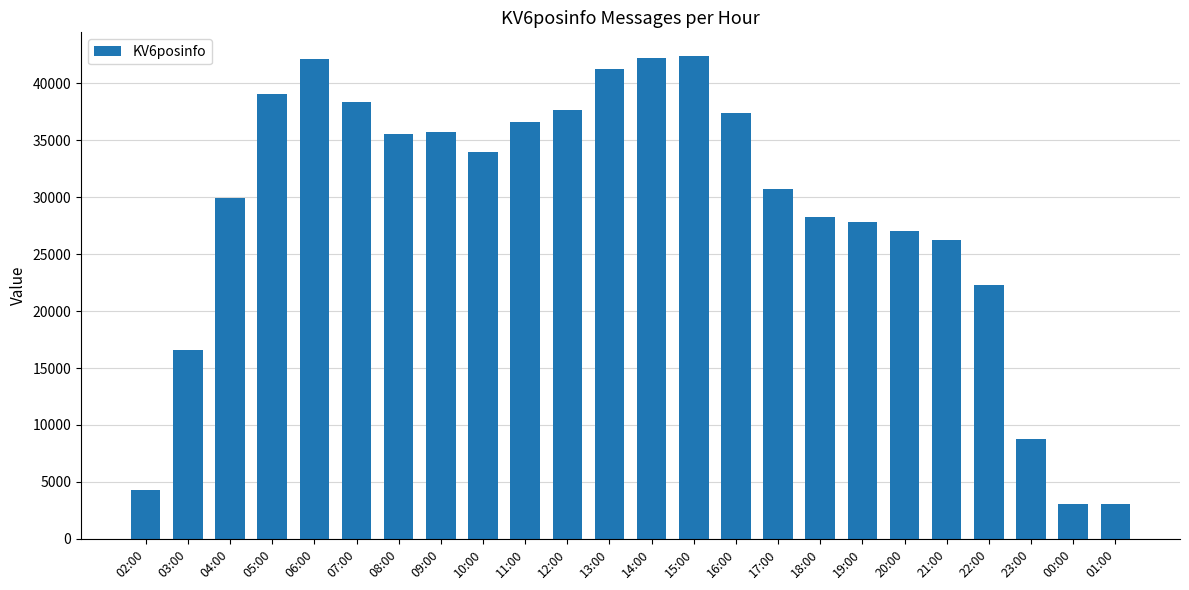

True or false: the data shows 70208 at 05:00.

False